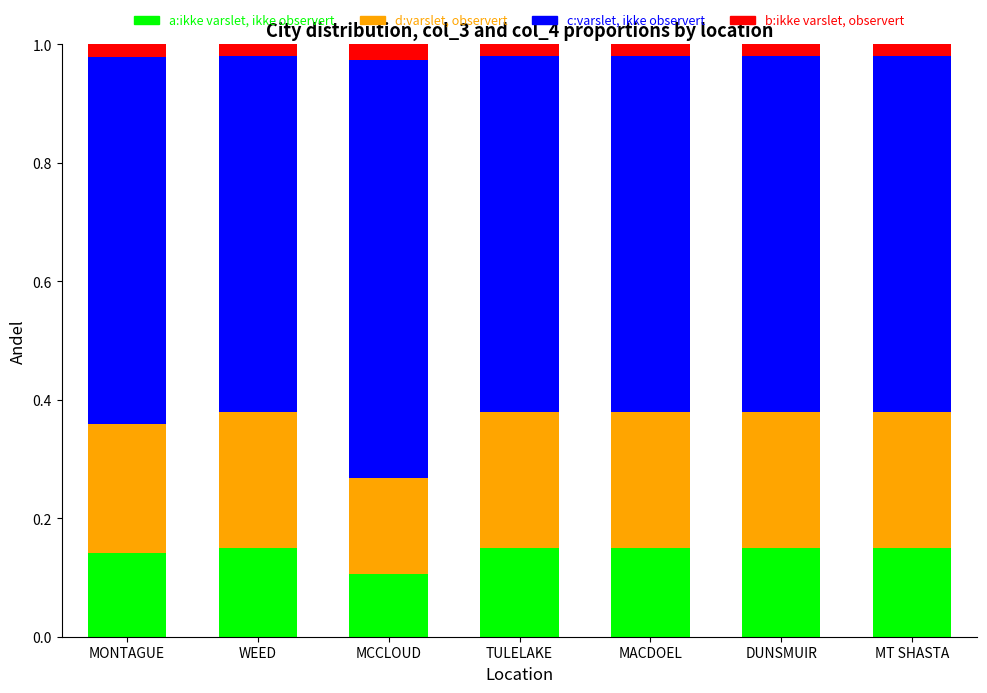

Count the a:ikke varslet, ikke observert values in the range 0 to 1.

7